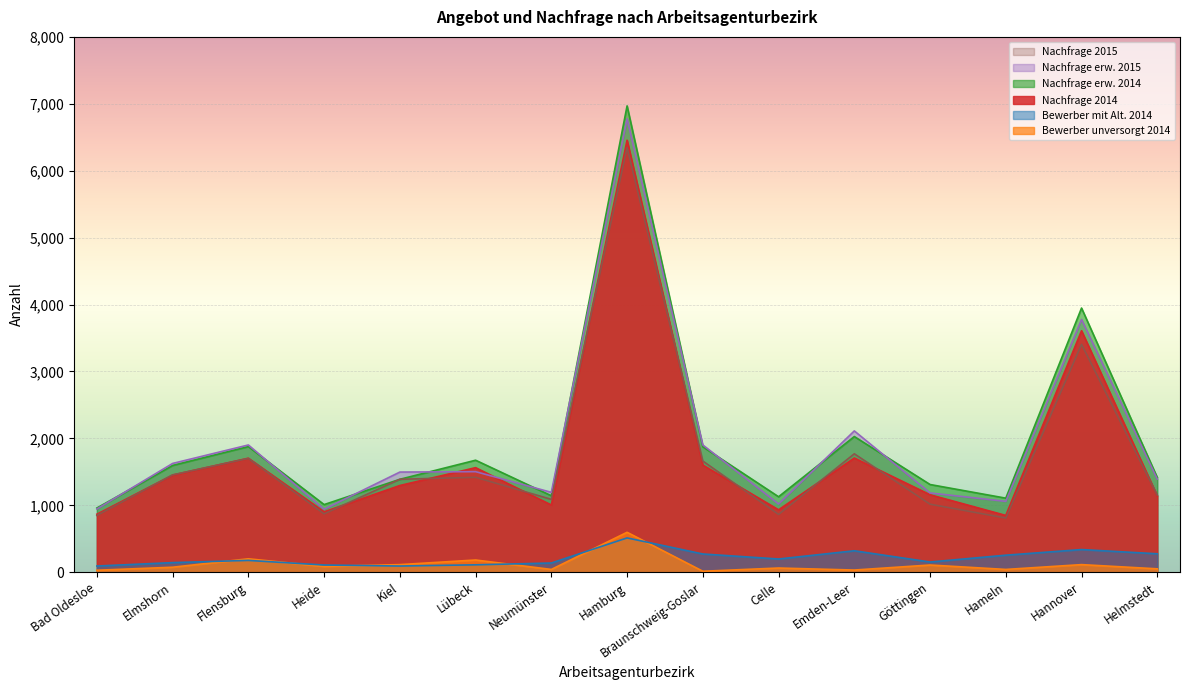

In Nachfrage erw. 2015, how many points are lower than both neighbors (excluding endpoints)?

4